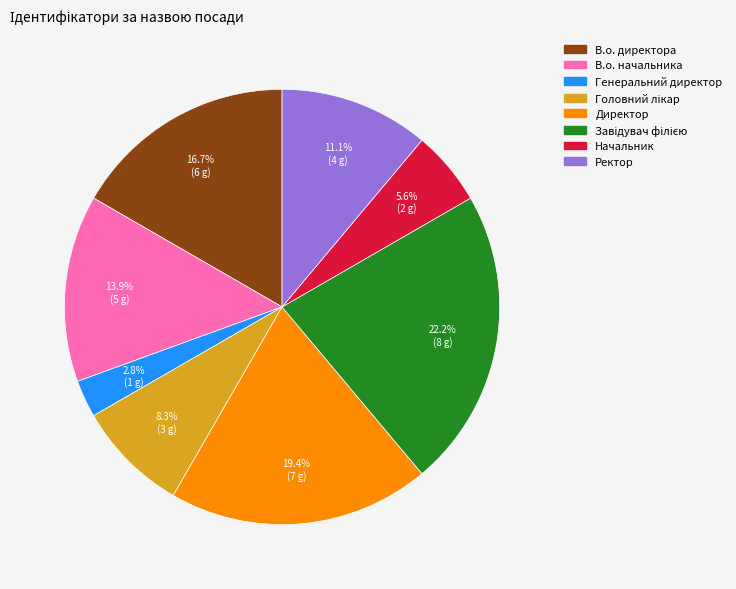

How many segments does this pie chart have?

8